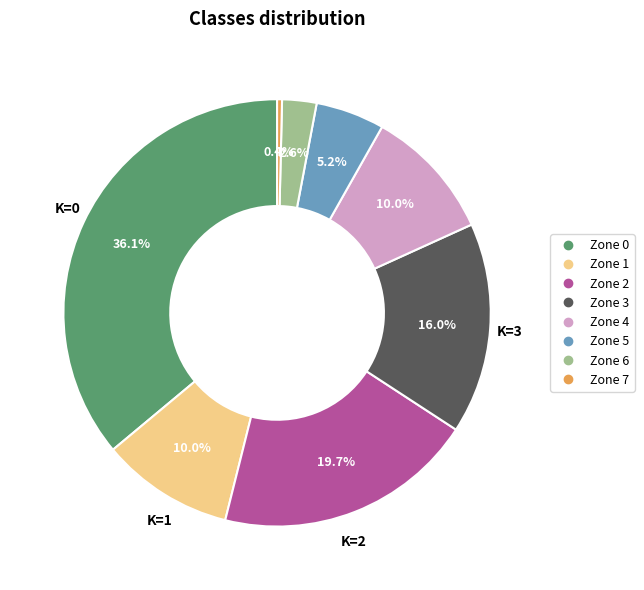

Does Zone 7 account for over 50% of the chart?

No